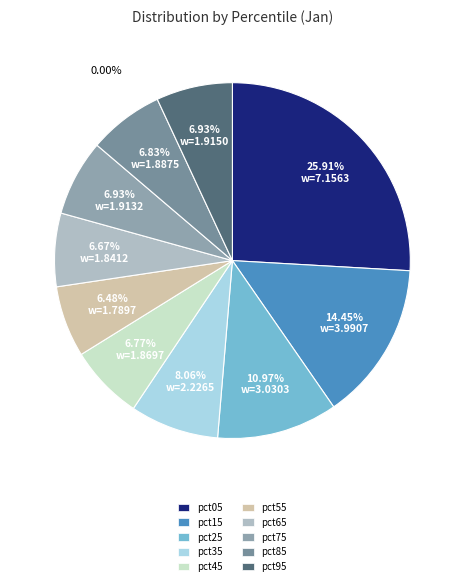

Count the number of slices in the pie.

10